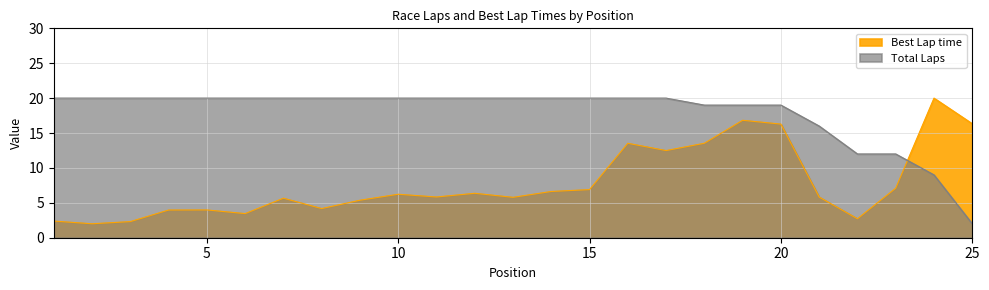

Which series ends up on top after the final intersection of Best Lap time and Total Laps?

Best Lap time